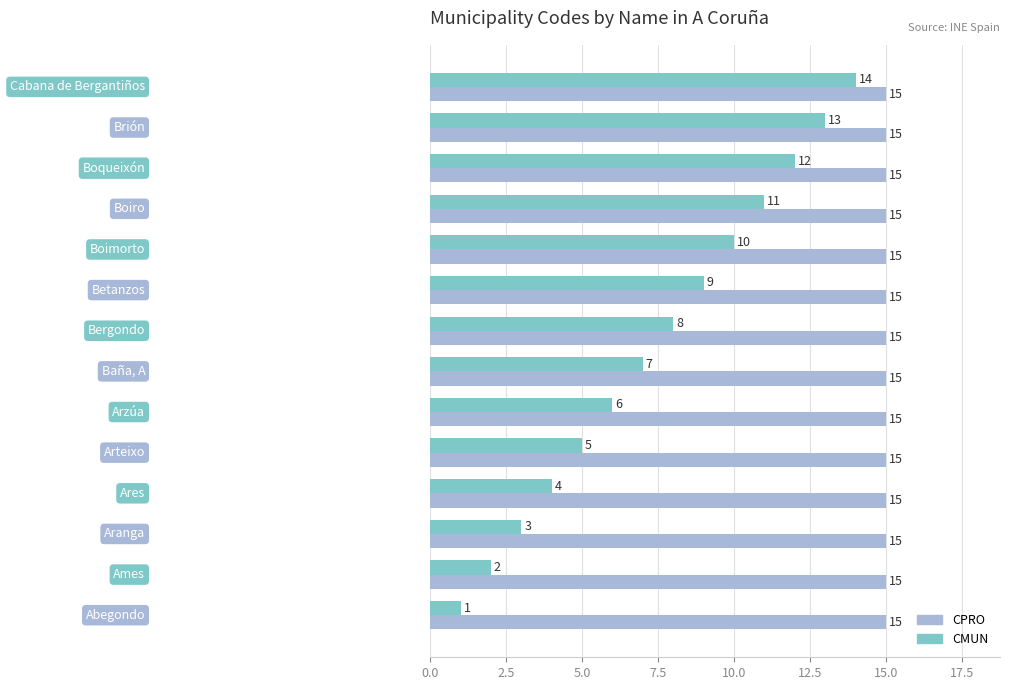

List the series in order of their peak value, lowest first.

CMUN, CPRO